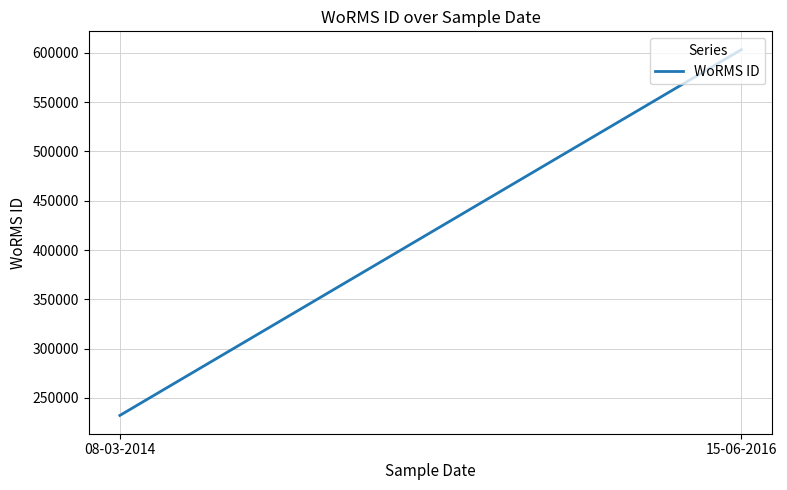

What is the label of the 1st point from the left?

08-03-2014